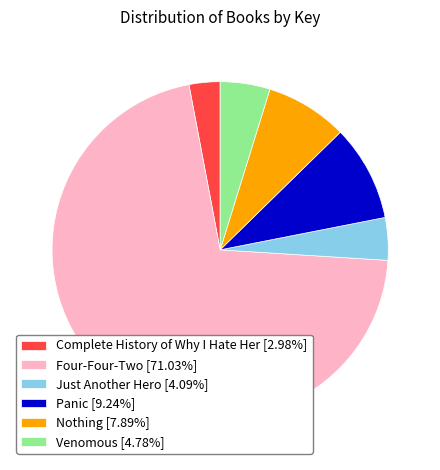

Approximately how many times larger is the value at Venomous [4.78%] compared to Panic [9.24%]?

0.5